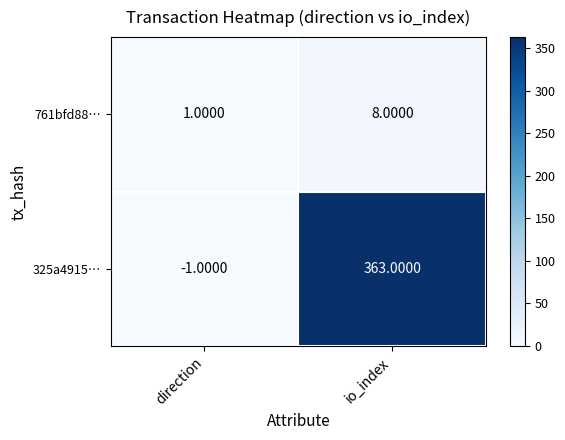

At which label is 325a4915… closest to 181?

direction